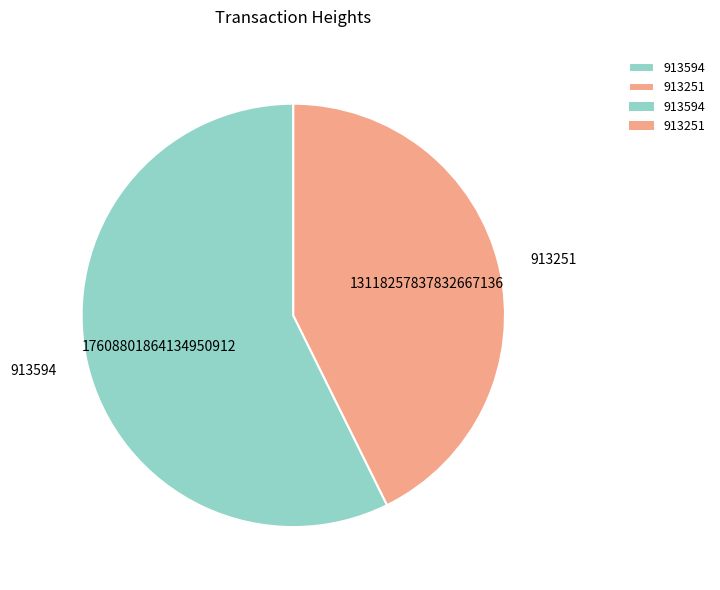

How many segments does this pie chart have?

2